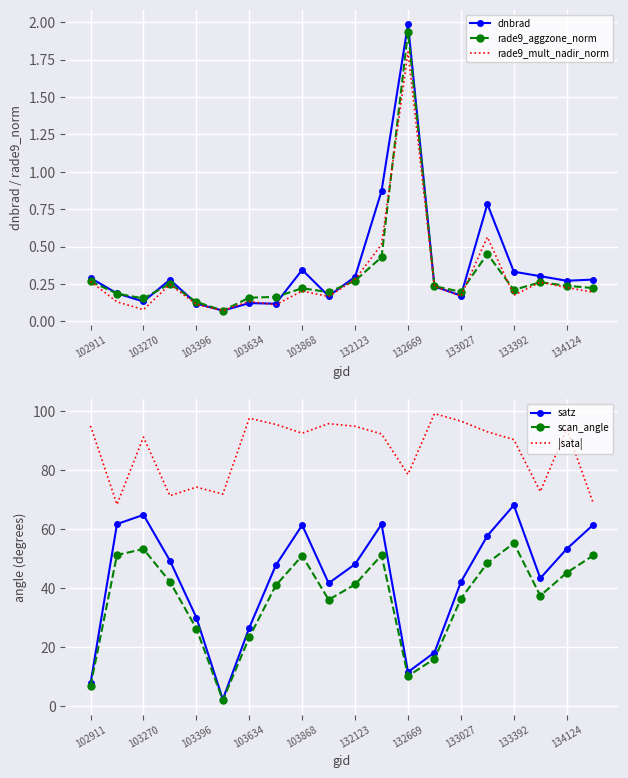

What is the sum of all rade9_mult_nadir_norm values?

6.0